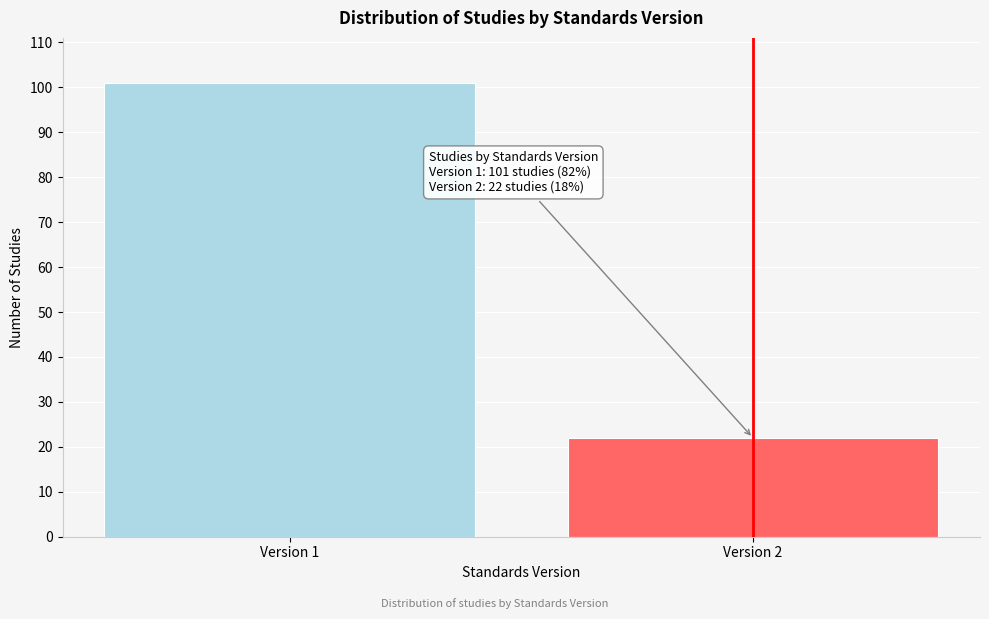

Reading left to right, transcribe all the data shown in this chart.

101	22